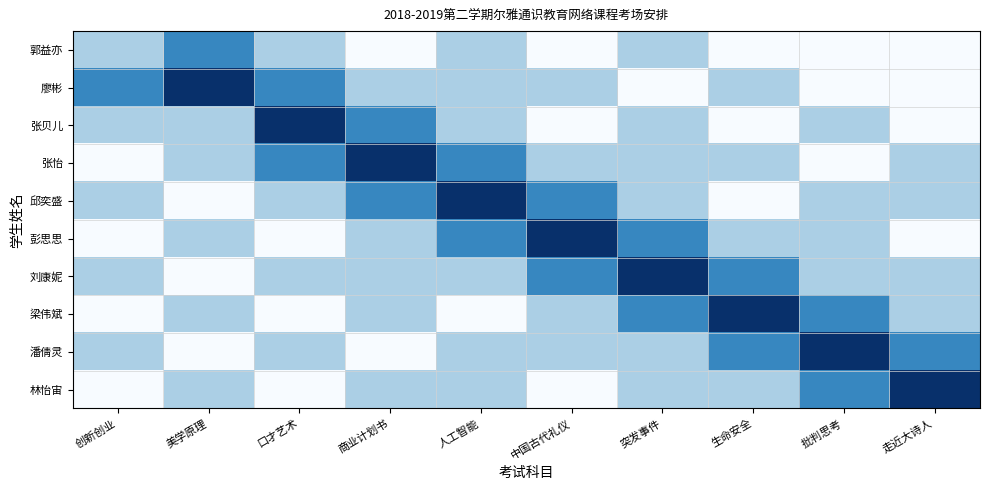

Which label corresponds to the smallest value in the chart?

商业计划书